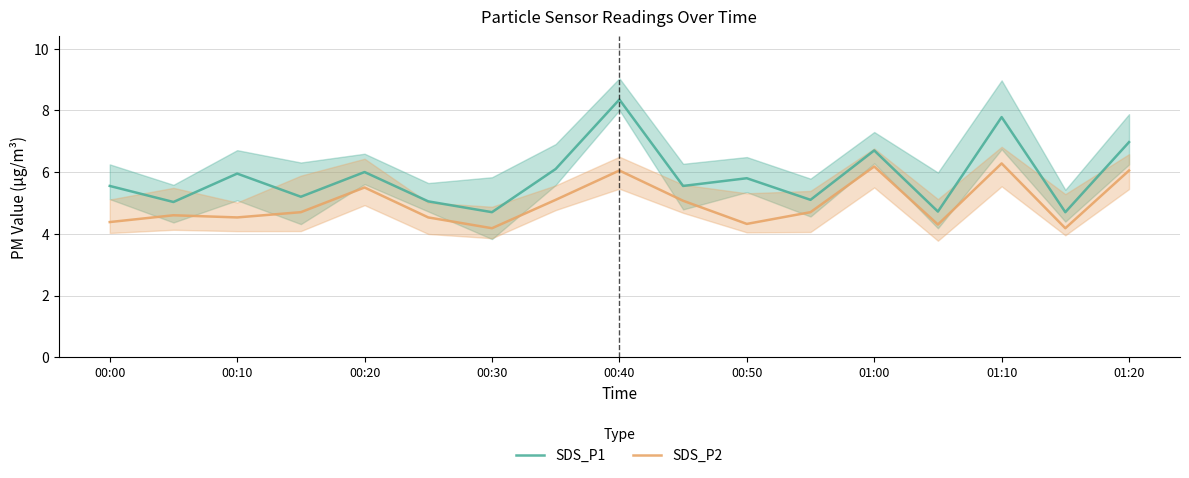

Reading left to right, transcribe all the data shown in this chart.

SDS_P1: 5.5	5.0	6.0	5.2	6.0	5.0	4.7	6.1	8.3	5.5	5.8	5.1	6.7	4.7	7.8	4.7	7.0
SDS_P2: 4.4	4.6	4.5	4.7	5.5	4.5	4.2	5.1	6.0	5.1	4.3	4.7	6.2	4.3	6.3	4.2	6.0